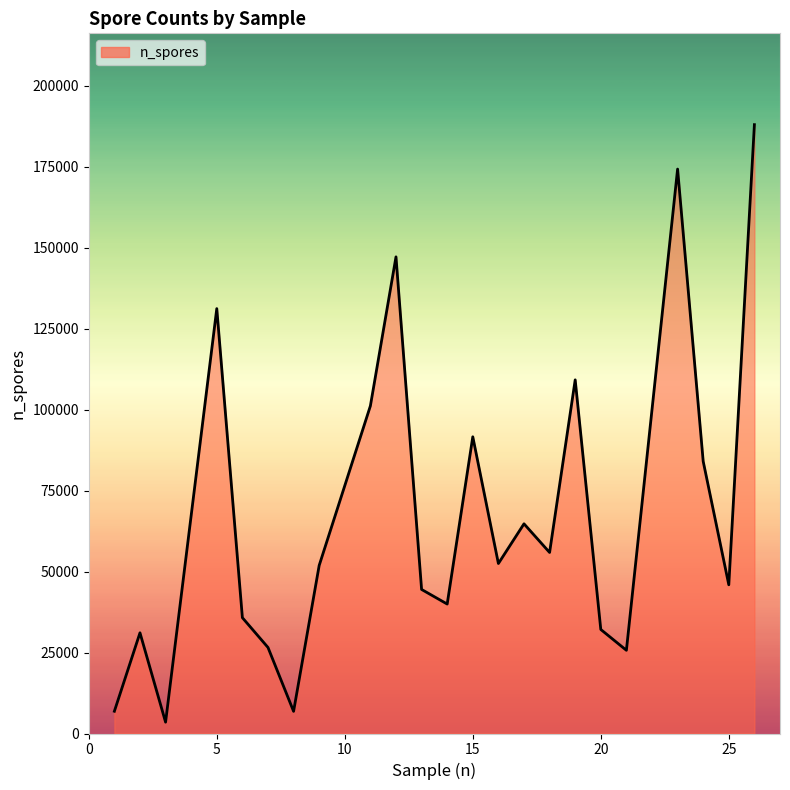

What is the maximum value shown in the chart?

187936.5